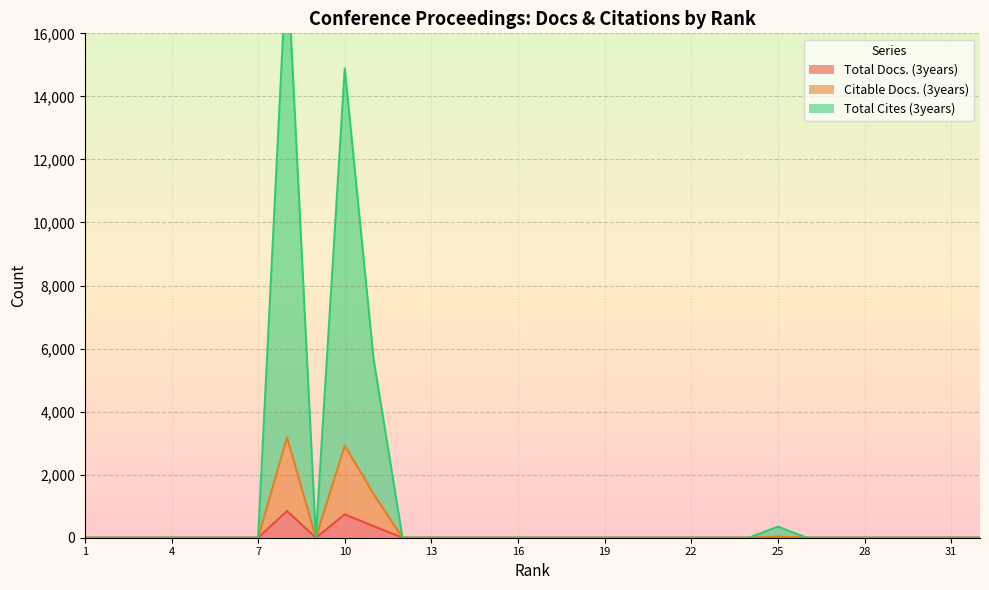

Between 19 and 5, which is larger?

19